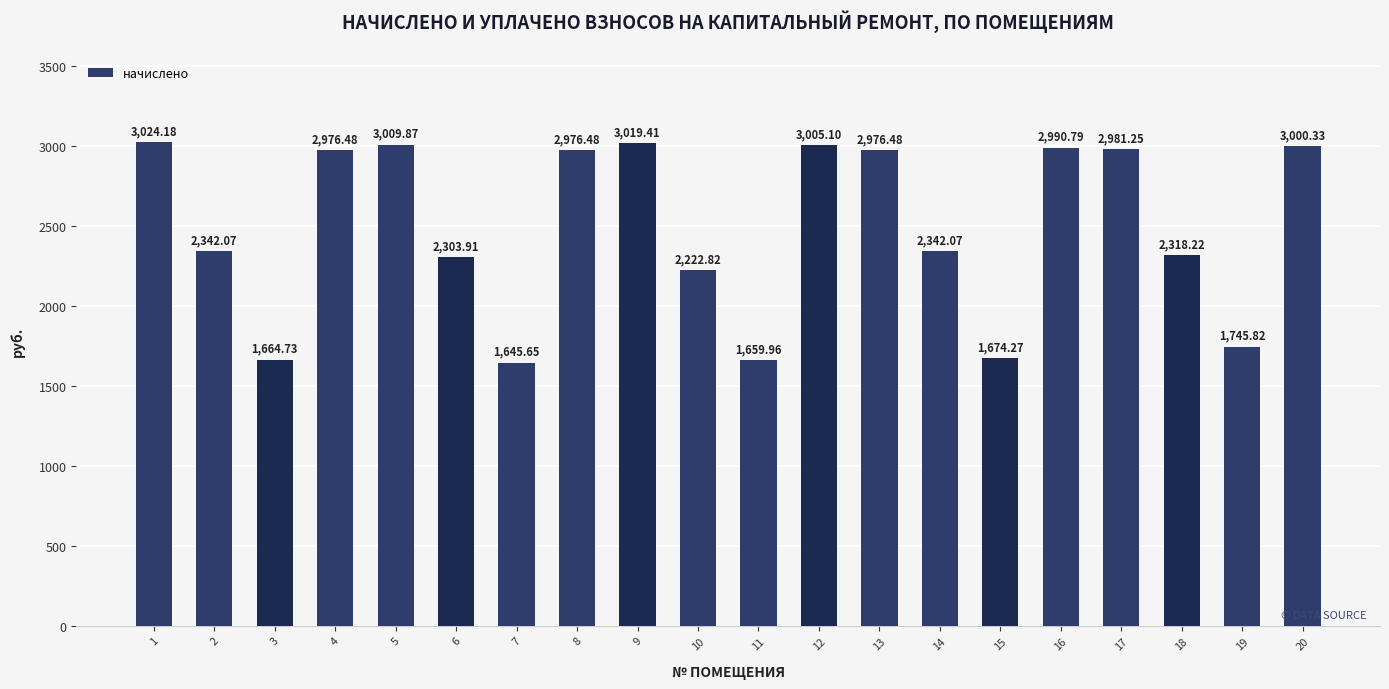

What is the sum of the values at 14 and 4?

5318.6